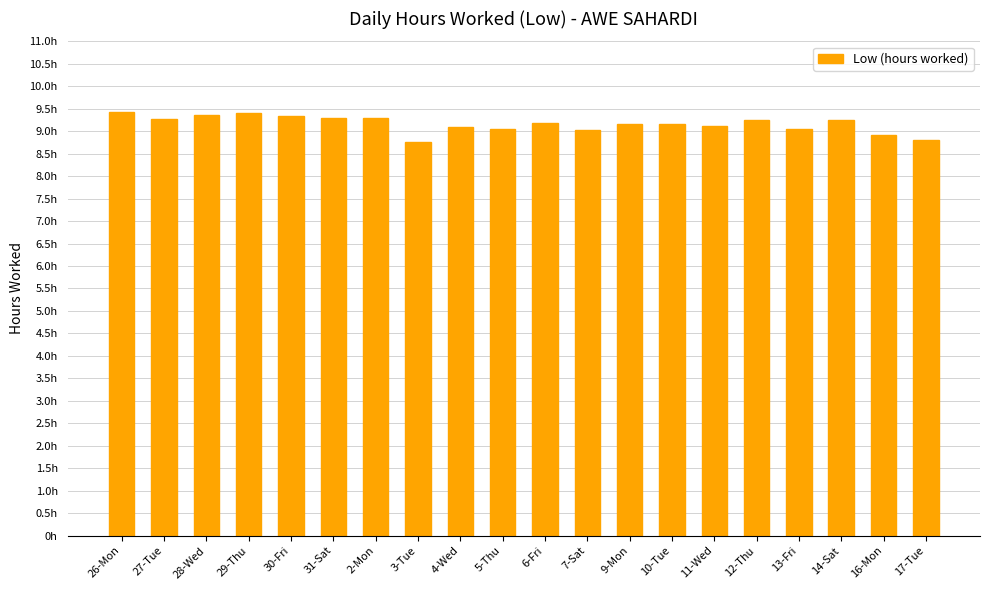

What is the minimum value shown in the chart?

8.8